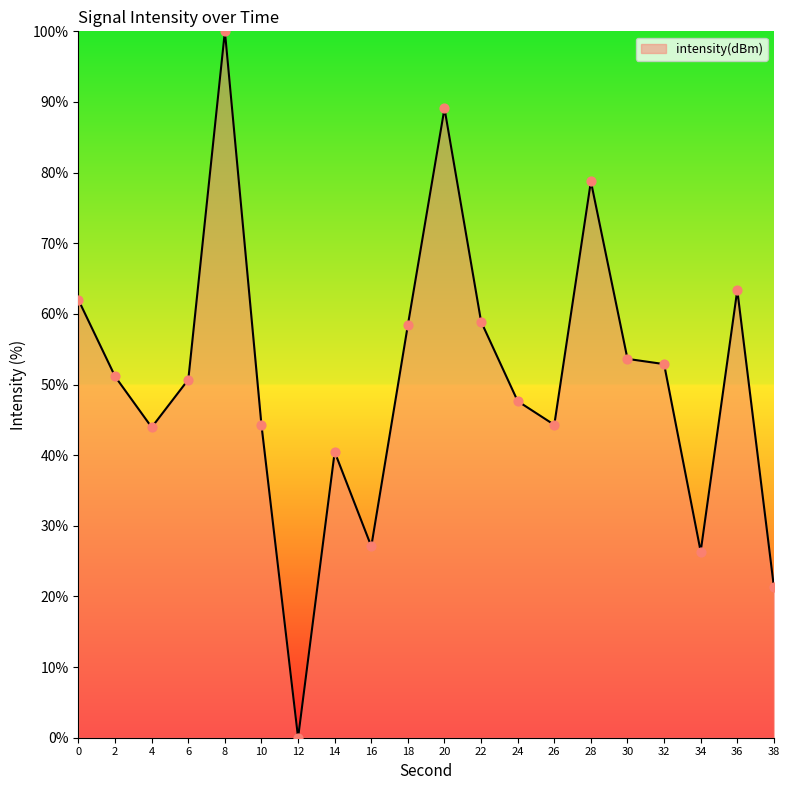

What is the change in value from 10 to 30?

+9.4